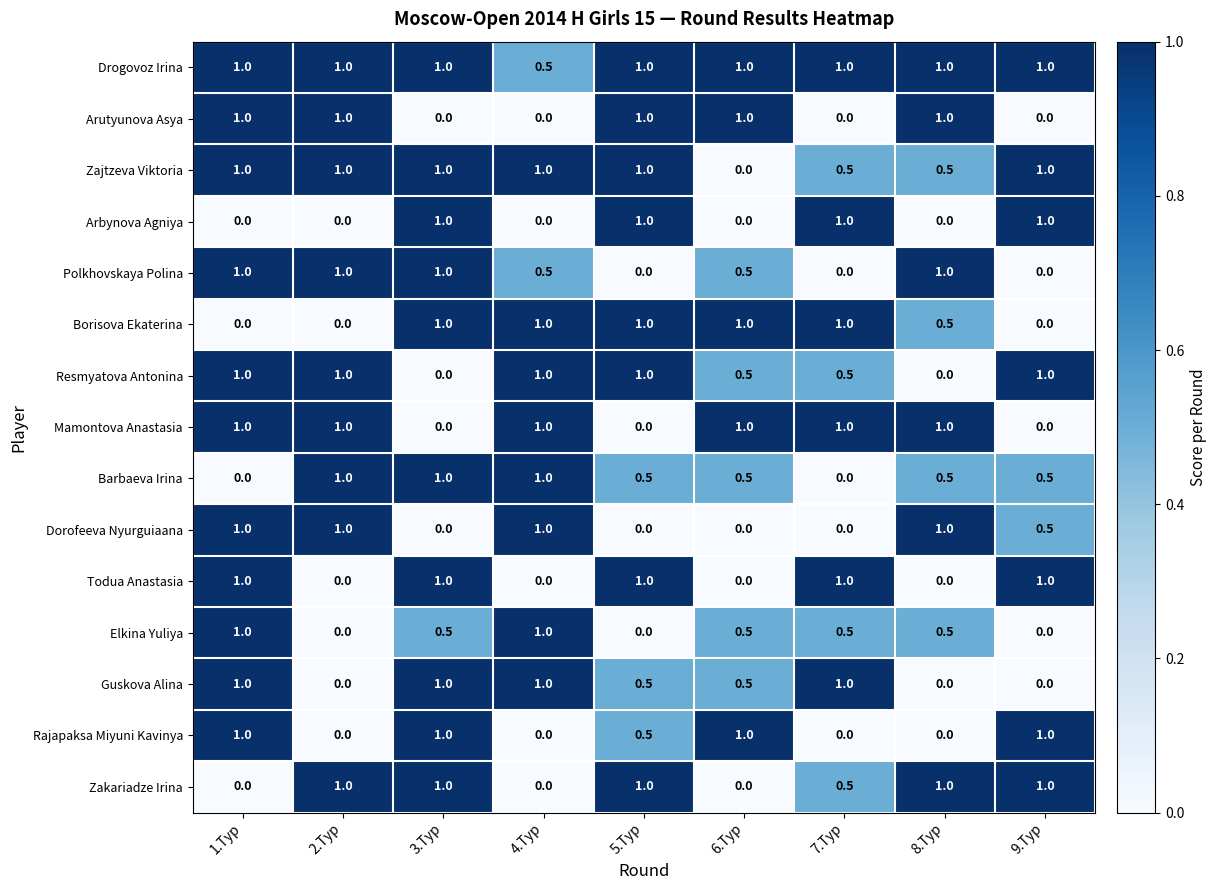

At which label is Zajtzeva Viktoria closest to 0?

6.Тур